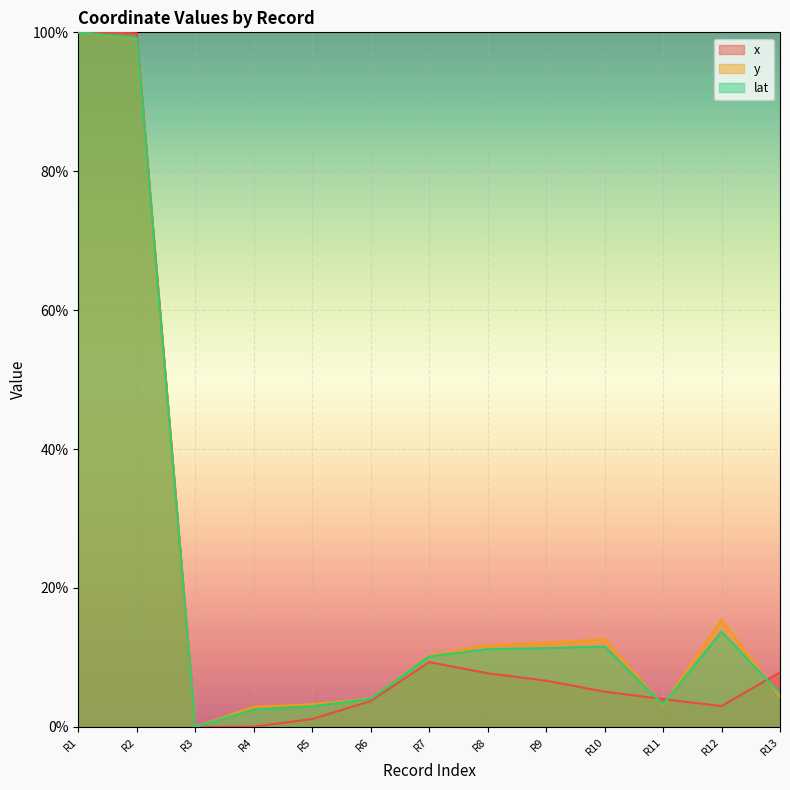

True or false: x has more than 2 points higher than both neighbors.

False